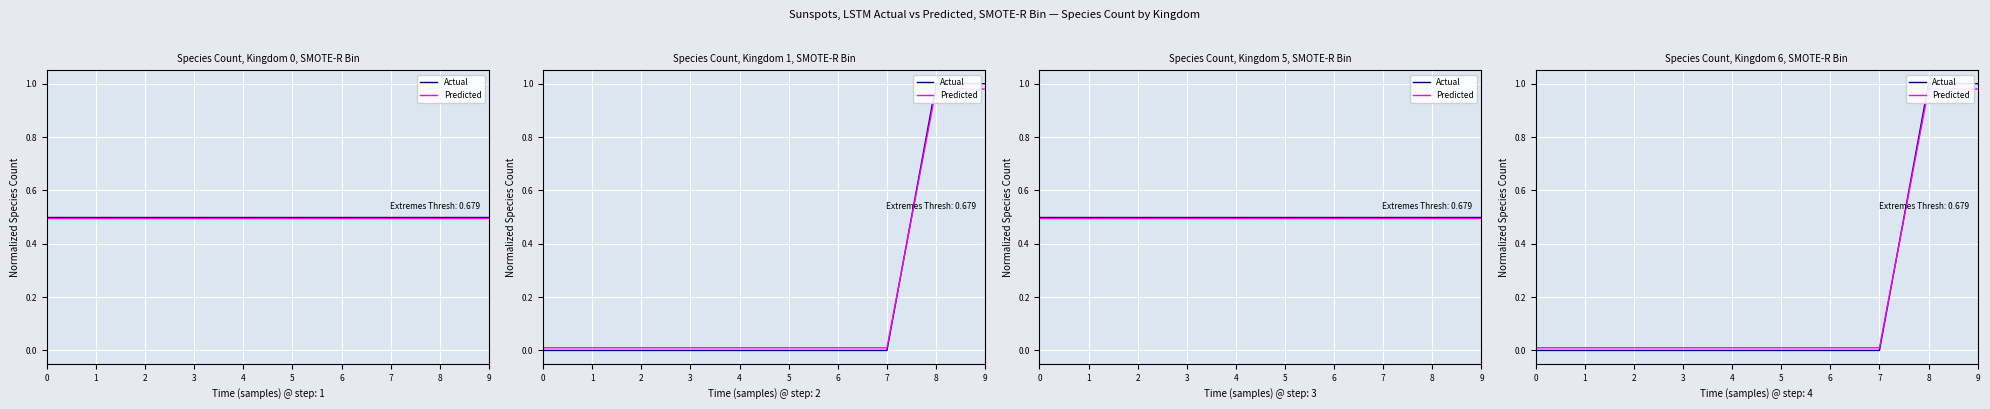

How many series are shown in this chart?

2